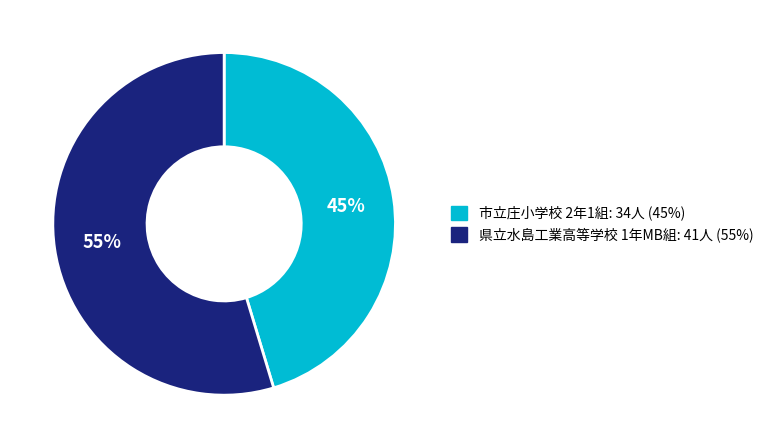

To the nearest percent, what is the average slice percentage?

50%